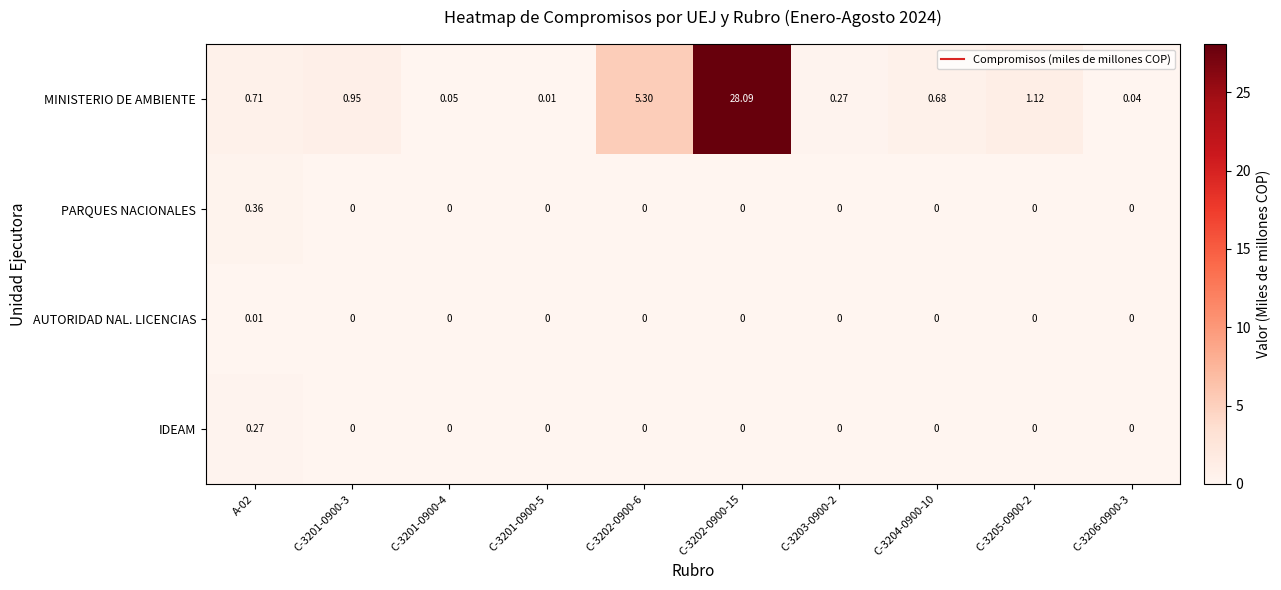

Which series has the largest range (max minus min)?

MINISTERIO DE AMBIENTE